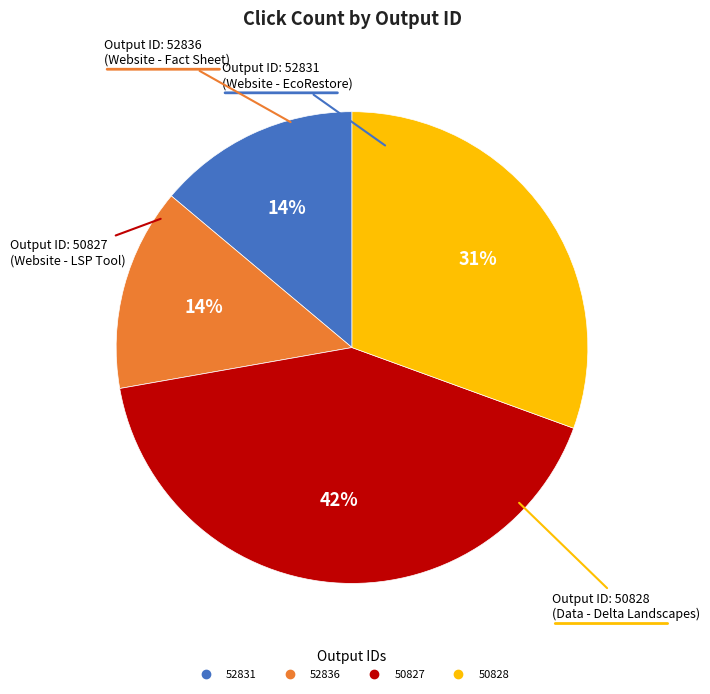

Is there a majority slice in this chart?

No